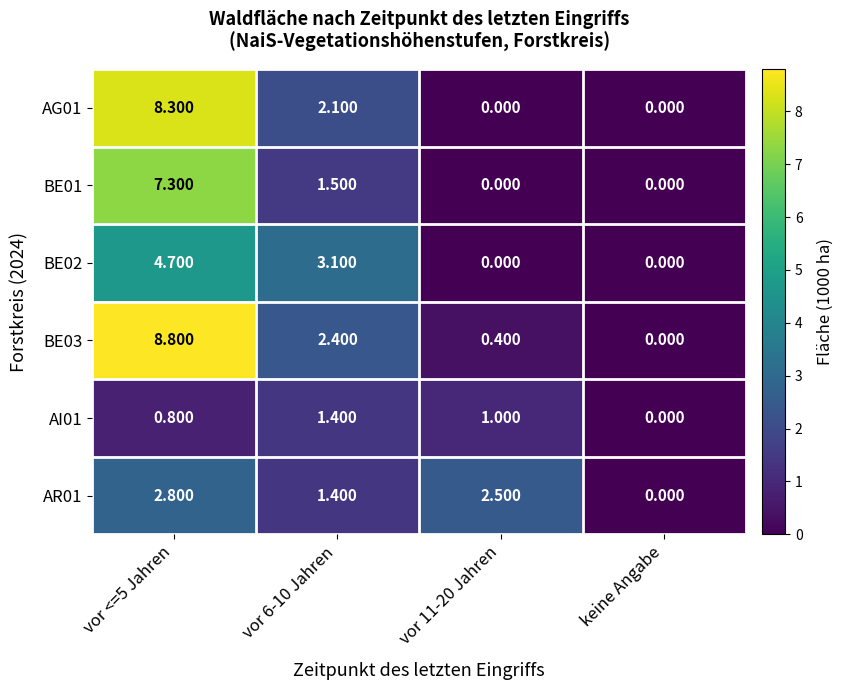

Is the value of BE01 at vor 6-10 Jahren greater than the value of BE02 at vor 11-20 Jahren?

Yes